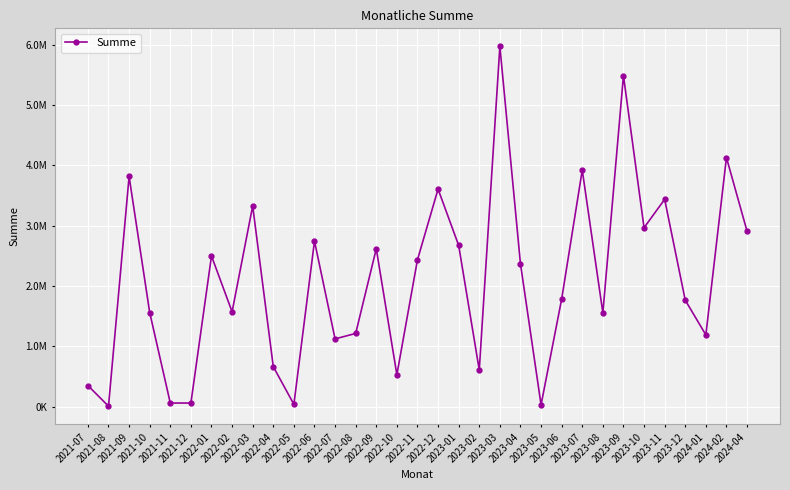

Is this an area chart (filled region under the line)?

No